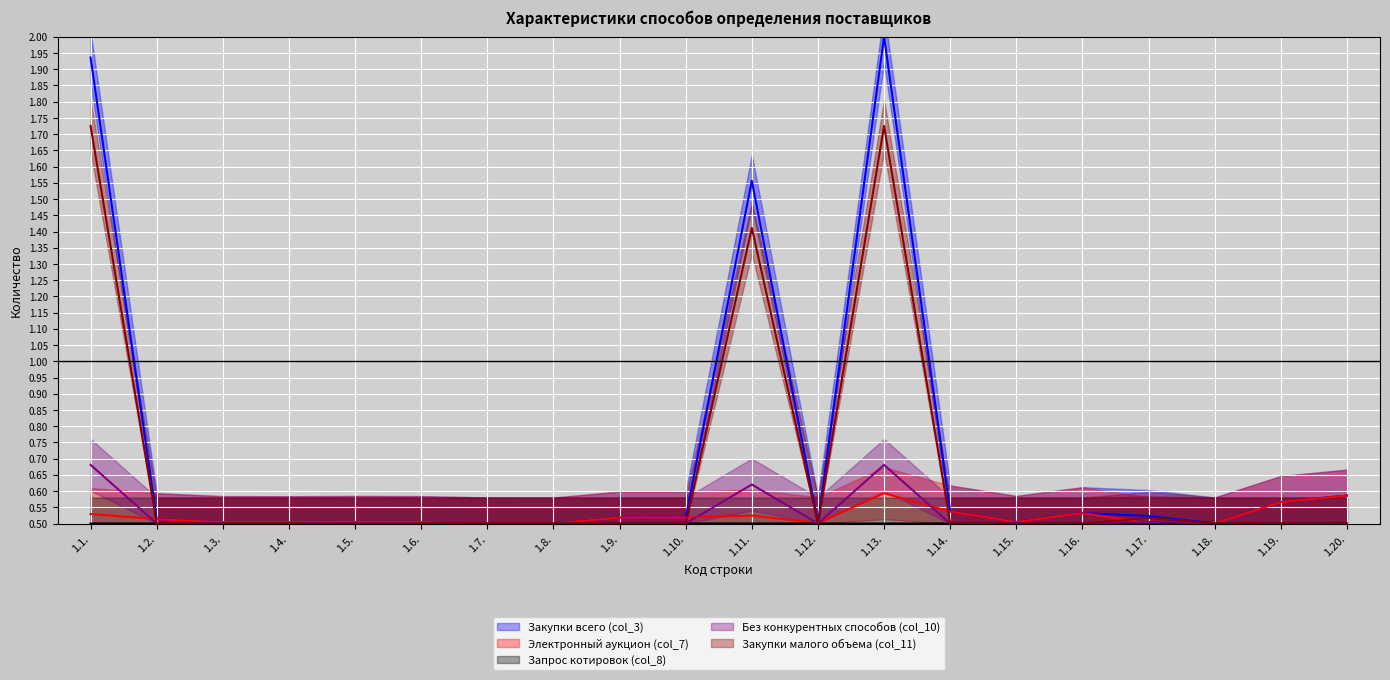

The Запрос котировок (col_8) series shows 0.5 at 1.15.. True or false?

True